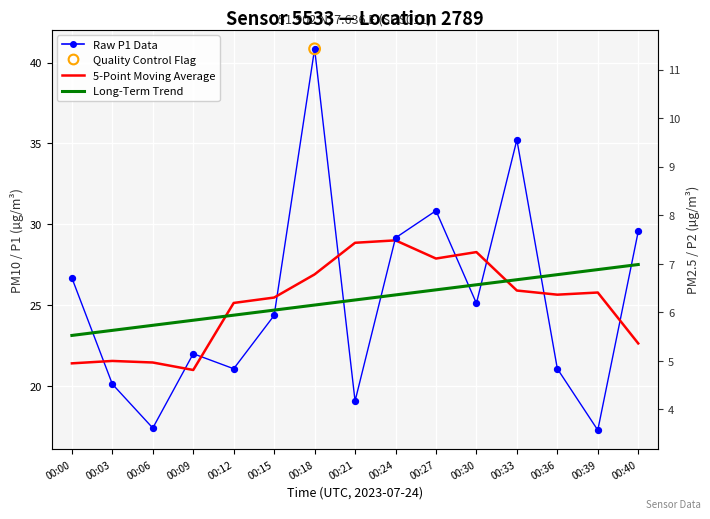

At how many categories does at least one series exceed 22?

15